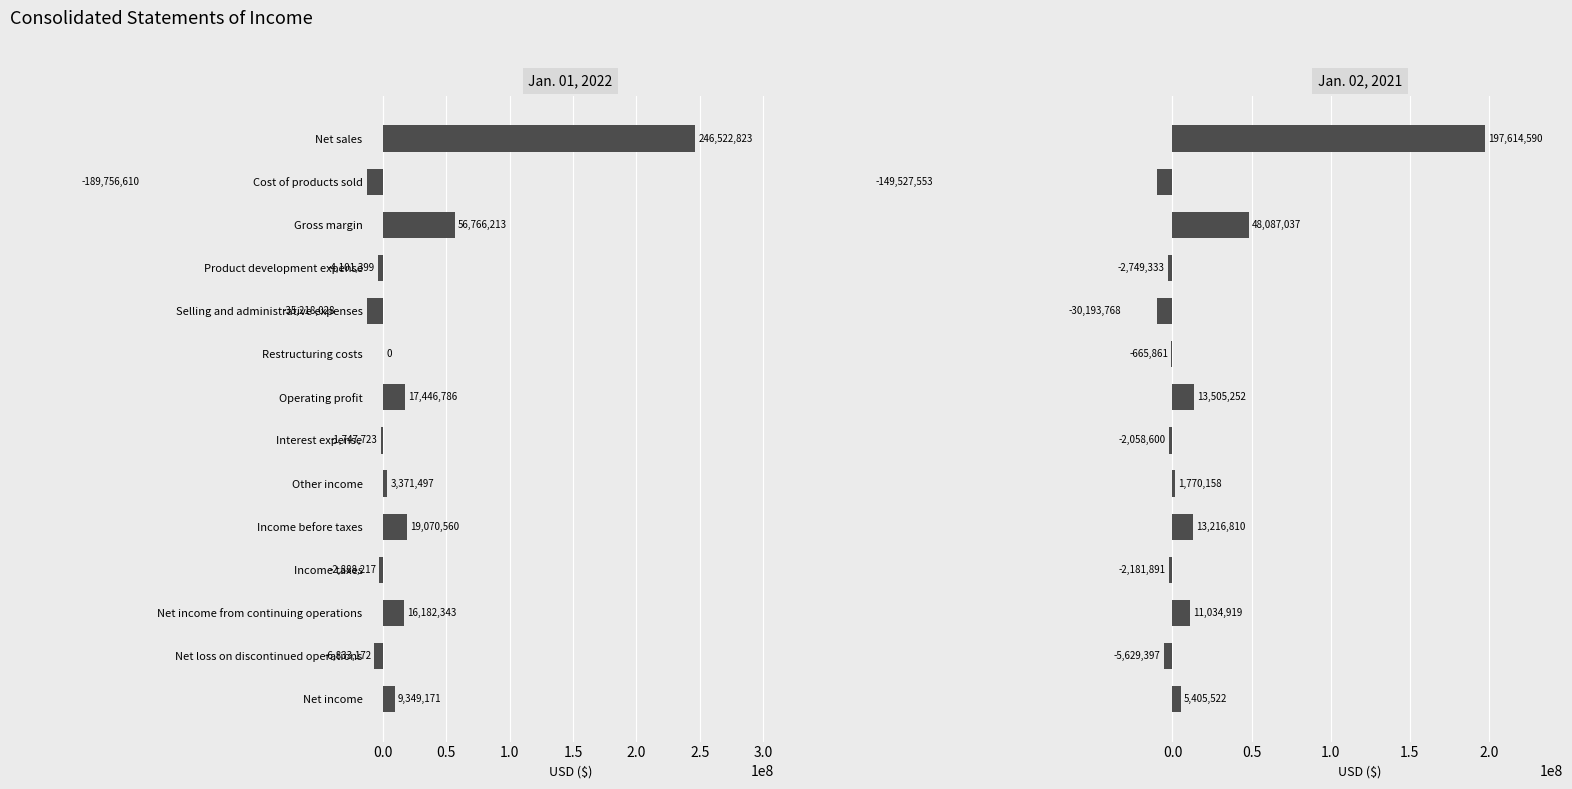

Read the Jan. 02, 2021 value at 12, to the nearest 100.

-5629400